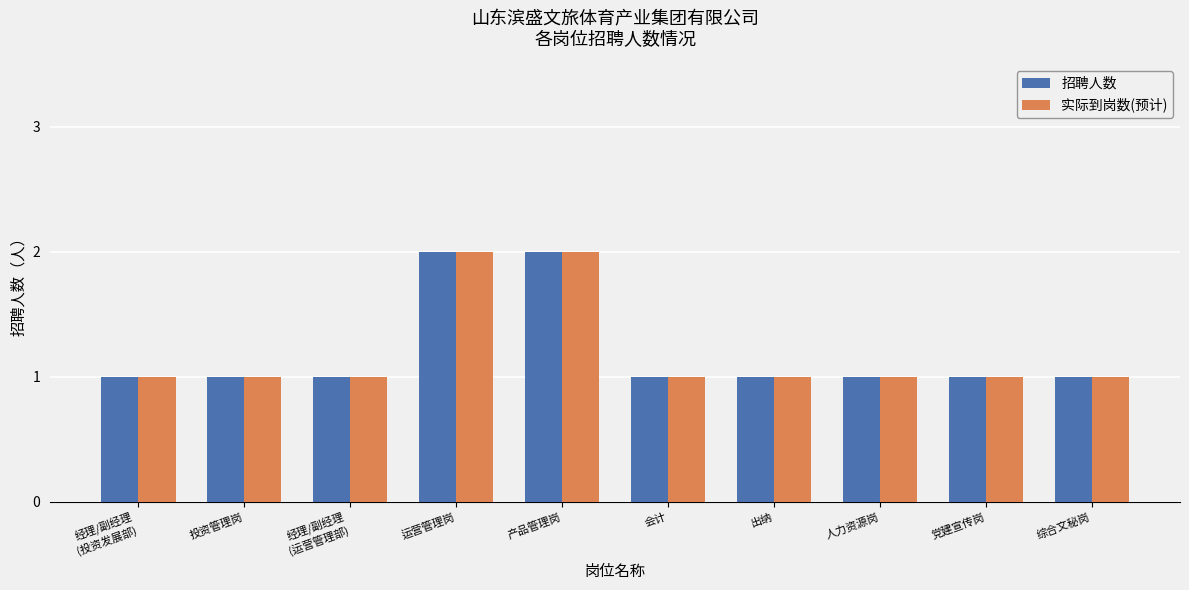

What is the sum of all 招聘人数 values?

12